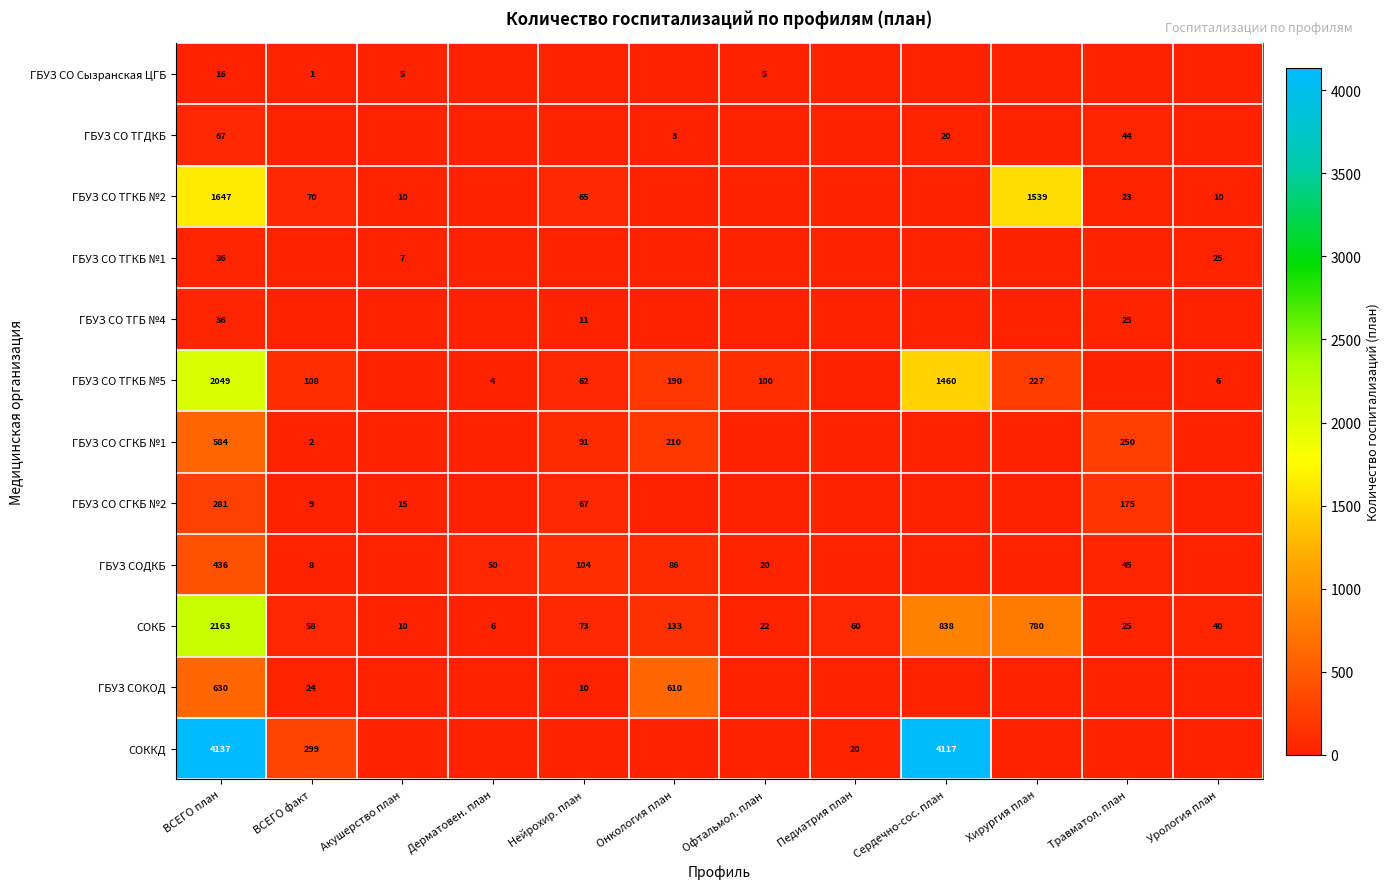

The ГБУЗ СОДКБ series shows 86 at Онкология план. True or false?

True